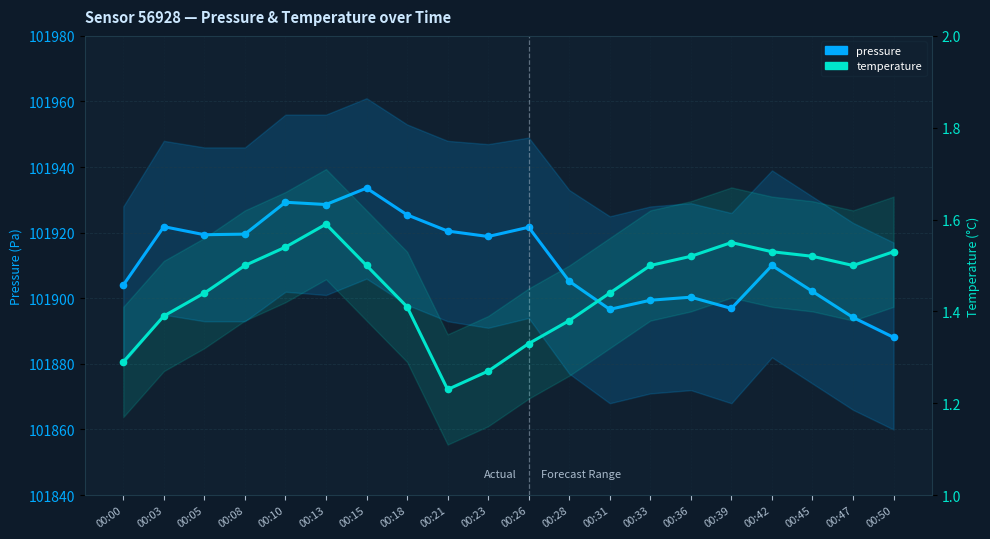

At which category is the sum across all series the highest?

00:15